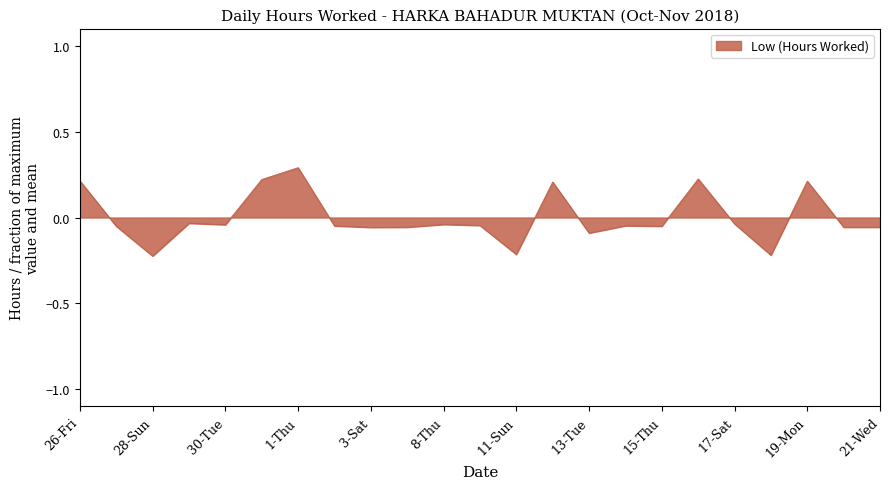

What is the maximum value shown in the chart?

0.3